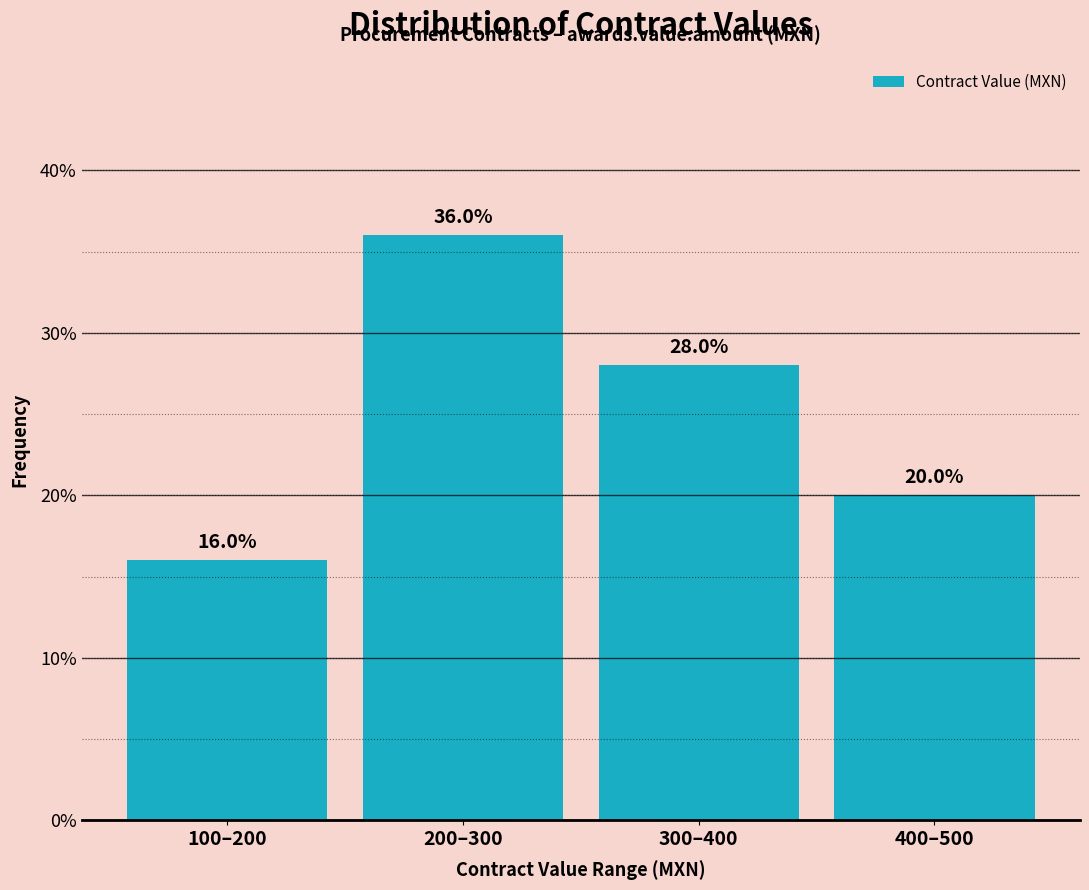

Reading right to left, list all the values displayed in this chart.

400–500=20.0	300–400=28.0	200–300=36.0	100–200=16.0